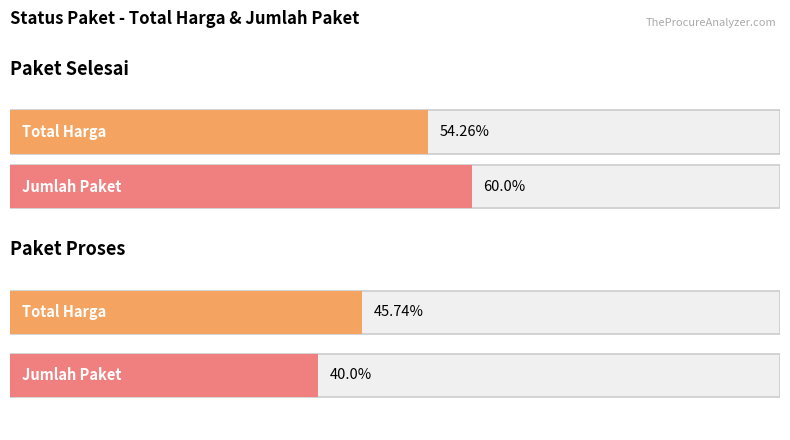

Is the value of Paket Proses at Paket Selesai greater than the value of Paket Selesai at 3?

Yes